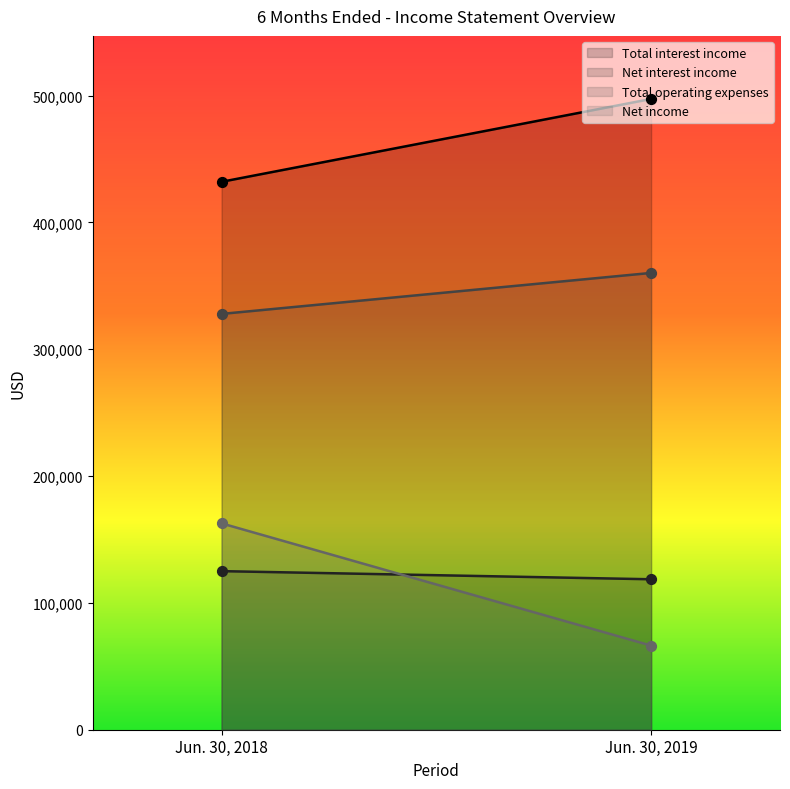

Which series reaches the maximum Y coordinate?

Total interest income